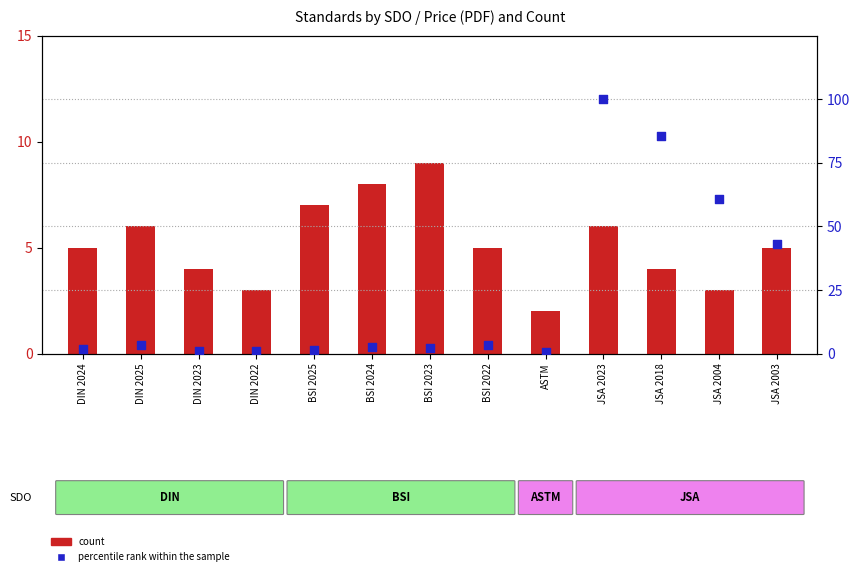

Which series has the widest spread of Y values?

percentile rank within the sample